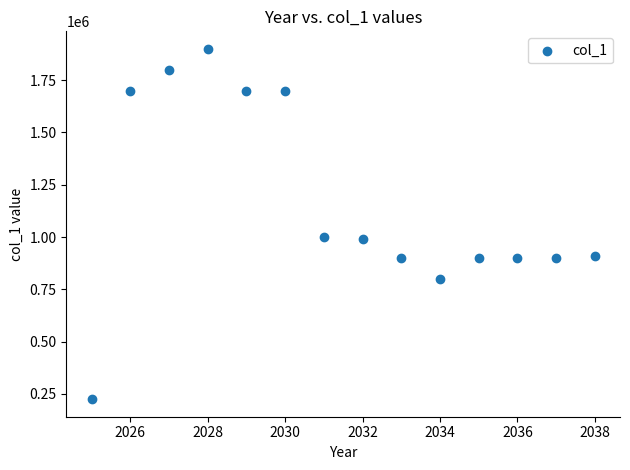

What is the range of X values (max minus min)?

13.0